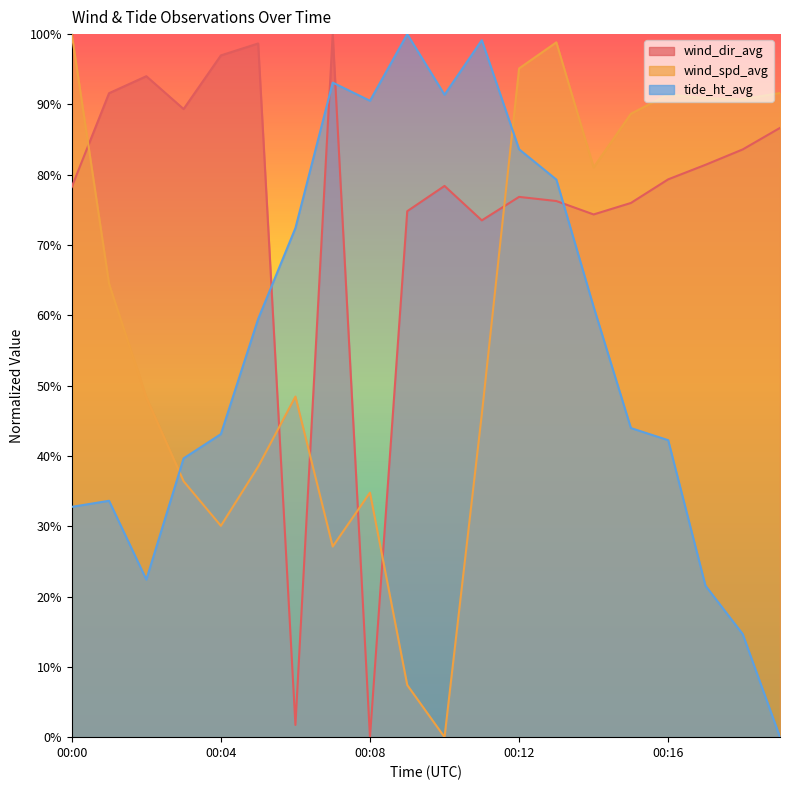

Rank the series by their maximum value, from lowest to highest.

wind_spd_avg, tide_ht_avg, wind_dir_avg